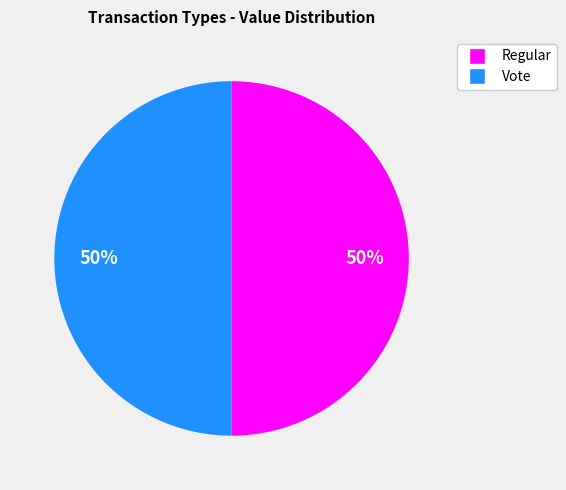

Count the number of slices in the pie.

2